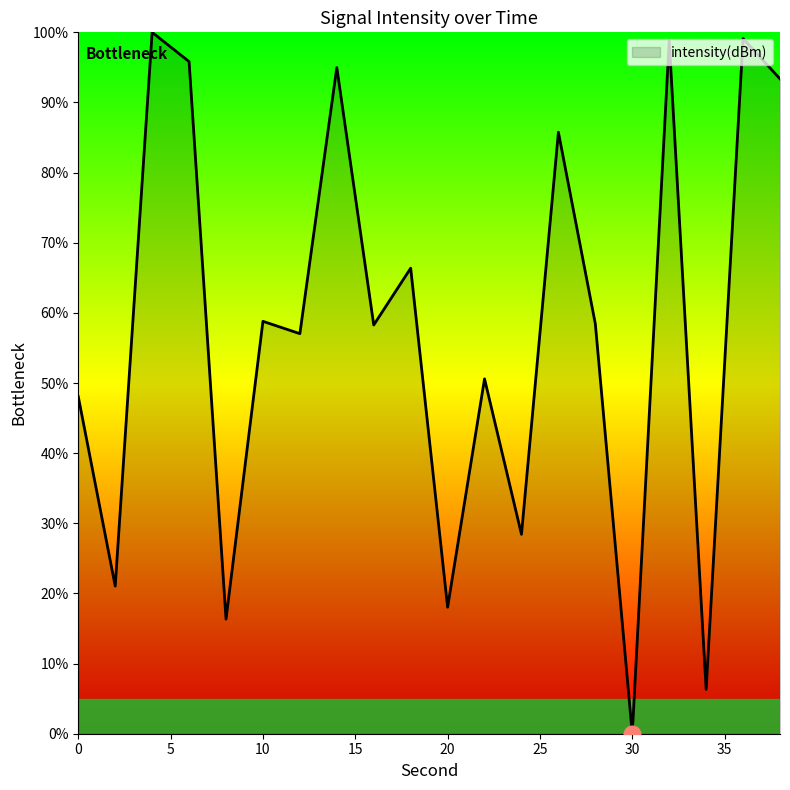

What is the greatest value displayed?

100.0